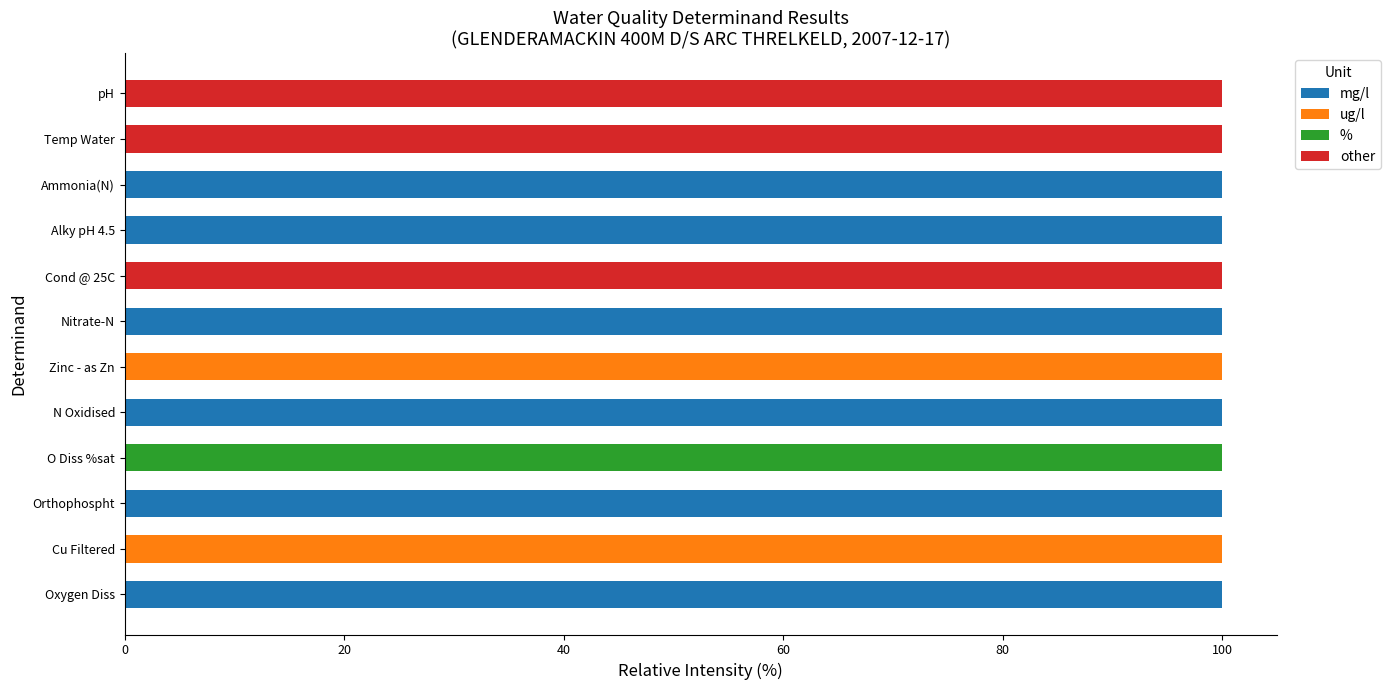

What is the total value across all series at Cond @ 25C?

100.0